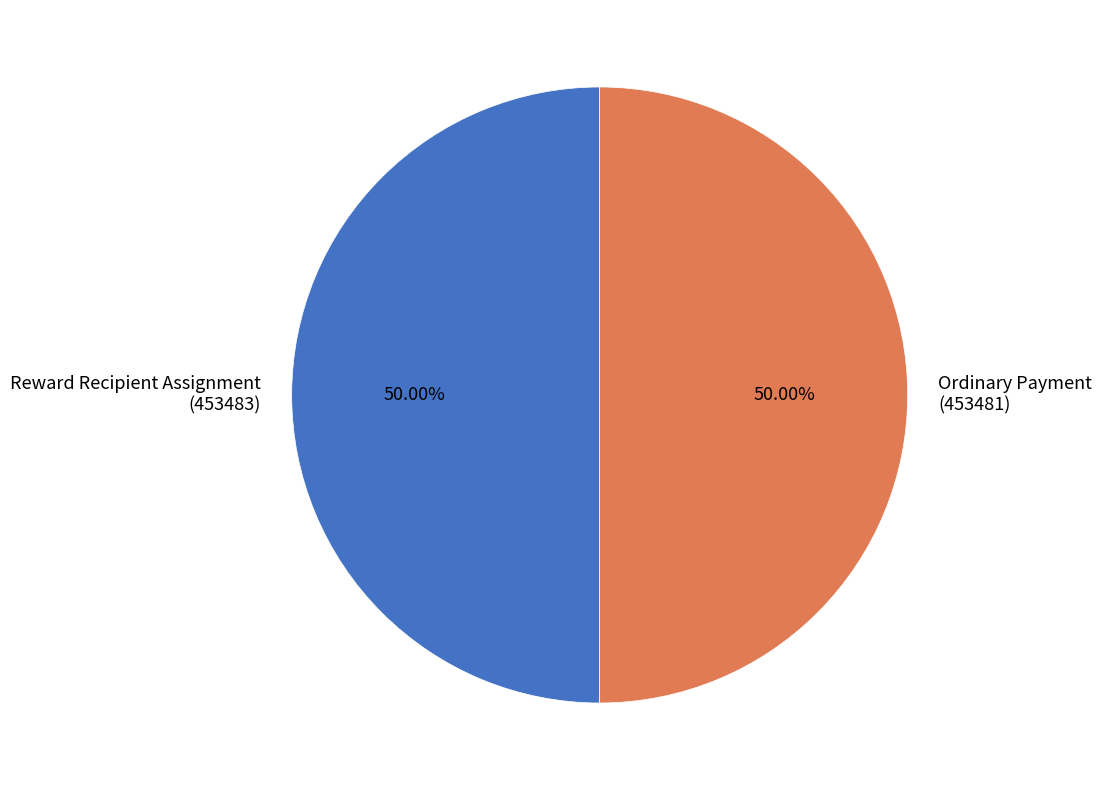

What is the ratio of the value at Reward Recipient Assignment (453483) to the value at Ordinary Payment (453481)?

1.0